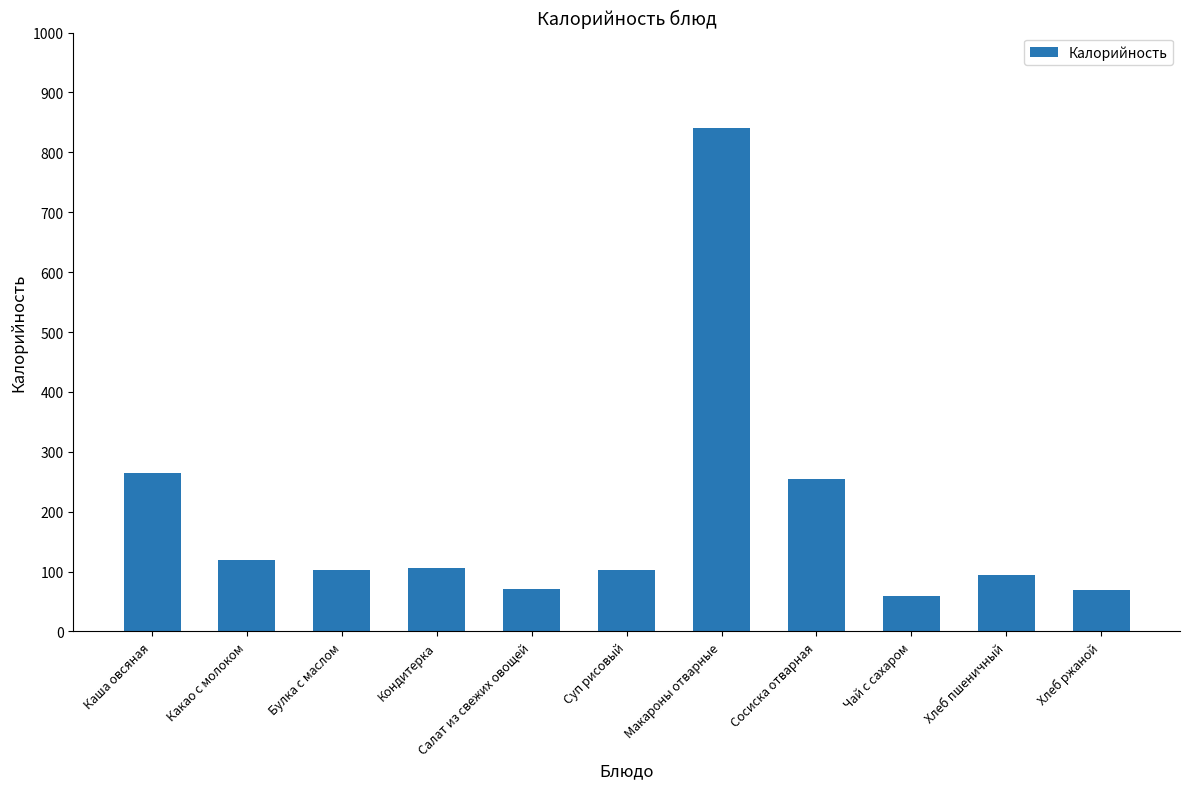

Does the chart contain stacked bars?

No